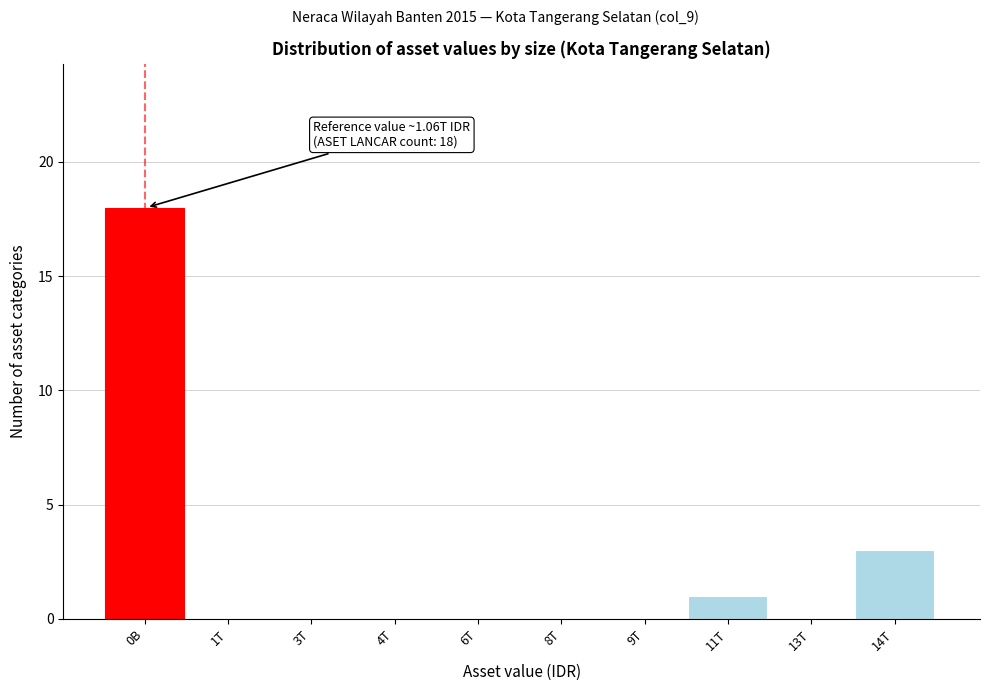

Reading right to left, transcribe all the data shown in this chart.

14T=3	13T=0	11T=1	9T=0	8T=0	6T=0	4T=0	3T=0	1T=0	0B=18